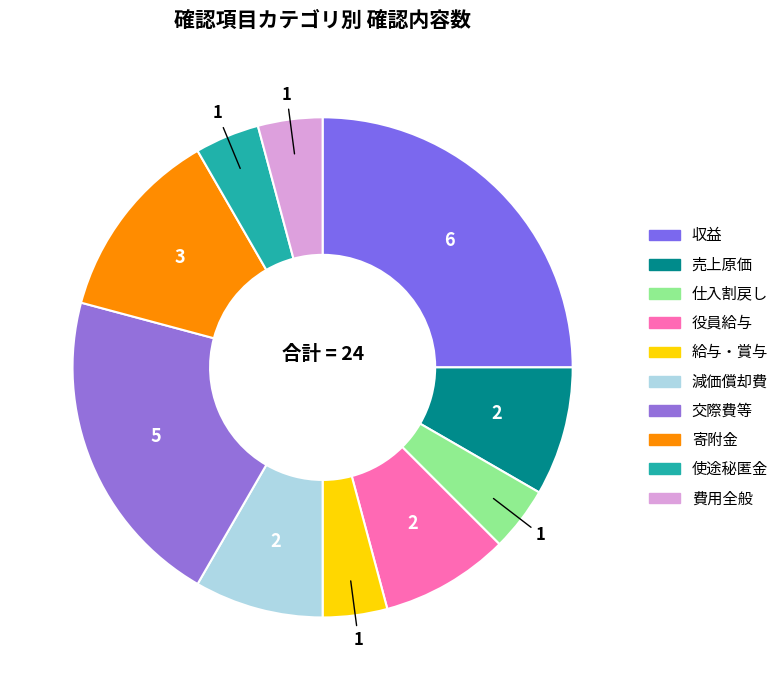

To the nearest percent, what portion does 寄附金 represent?

12%